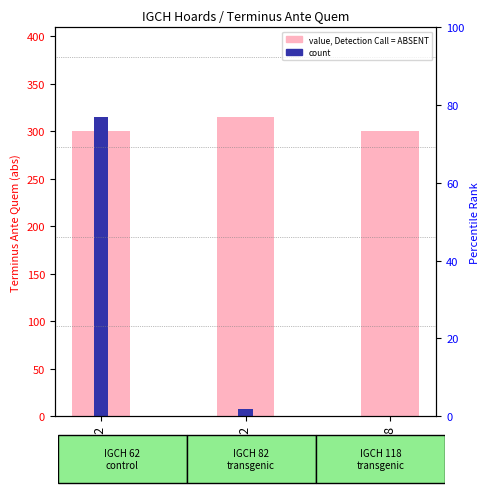

Does the chart contain any negative values?

No